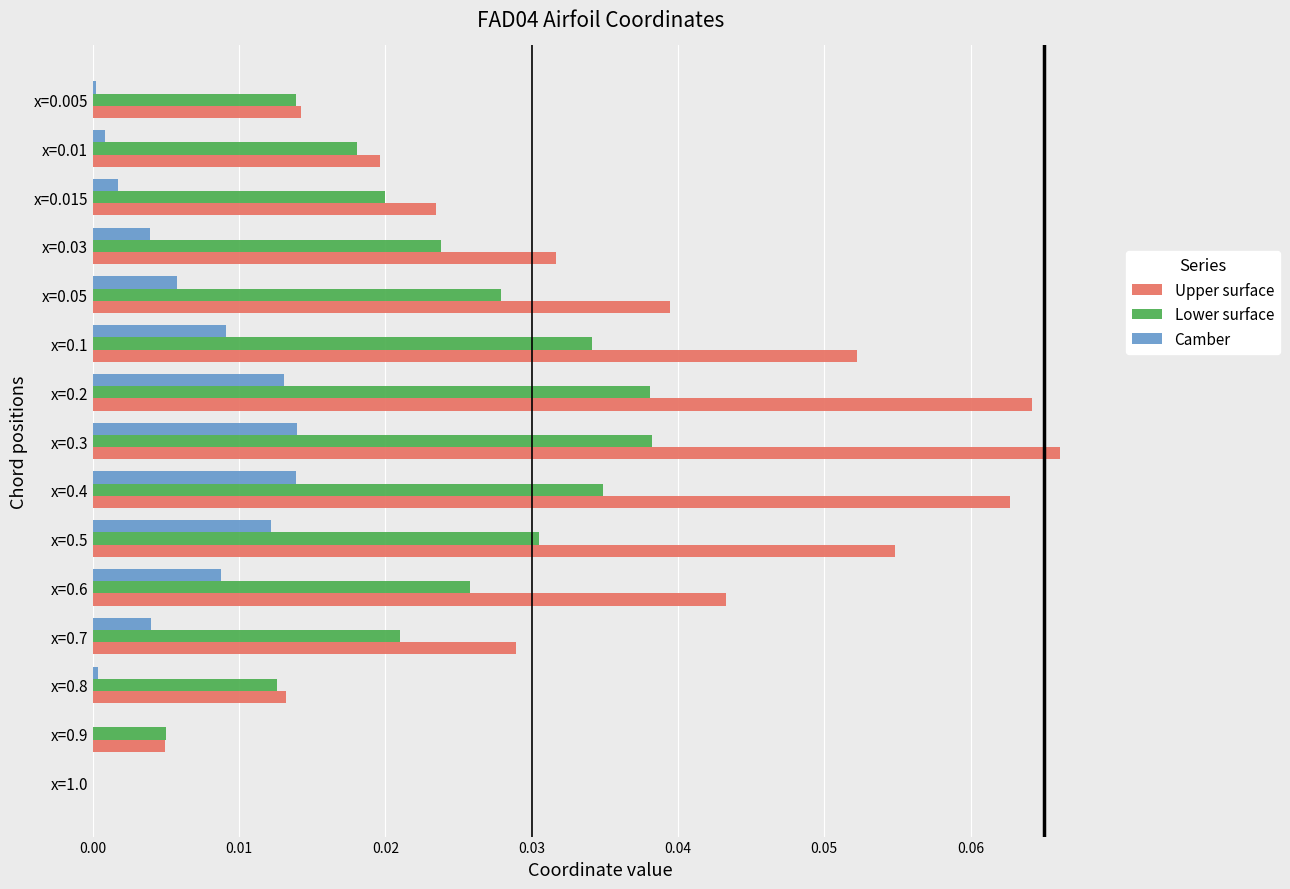

What are all the series names shown in the legend?

Upper surface, Lower surface, Camber